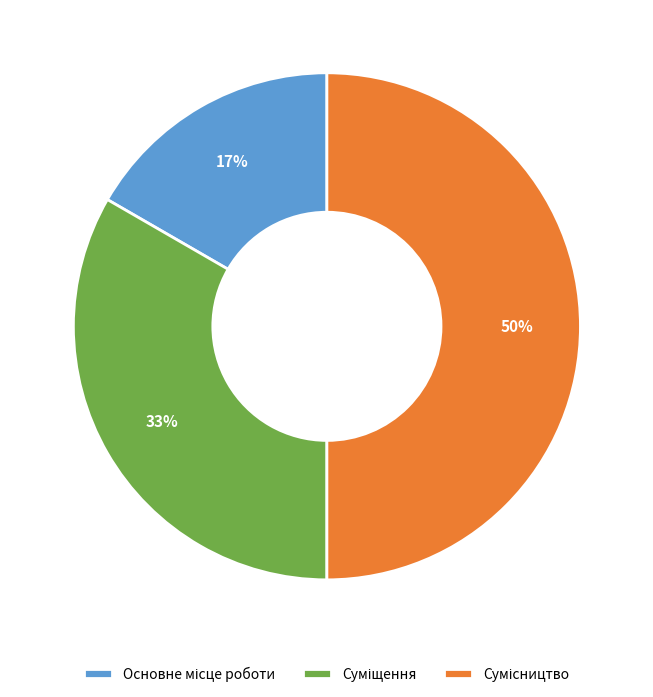

To the nearest percent, what is the average slice percentage?

33%